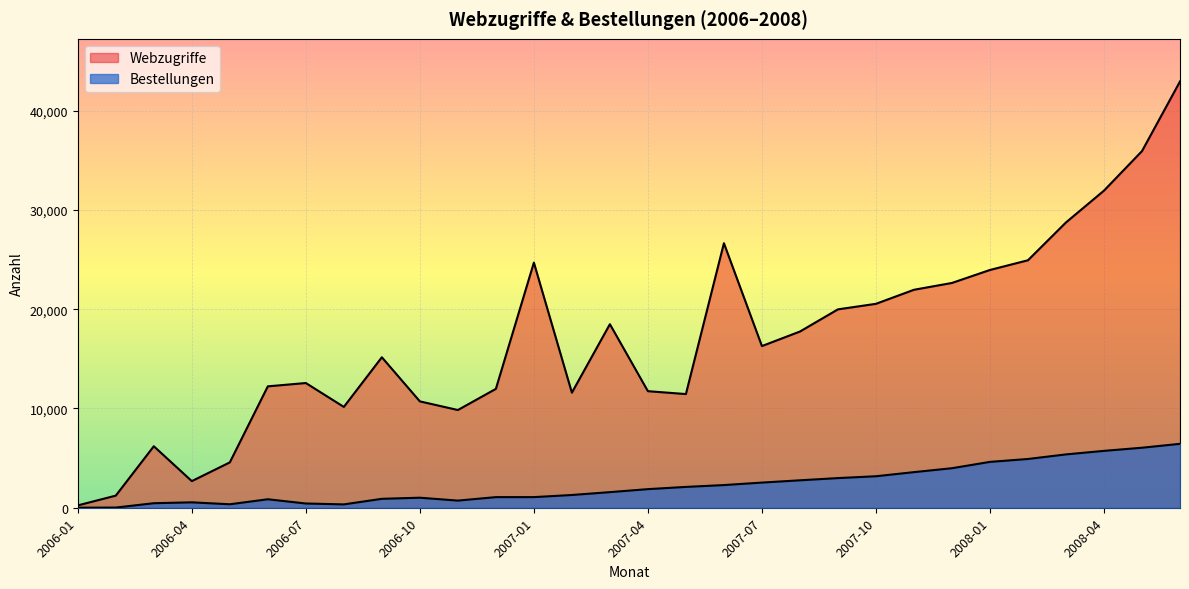

What is the difference between the highest and lowest values at 2006-03?

5739